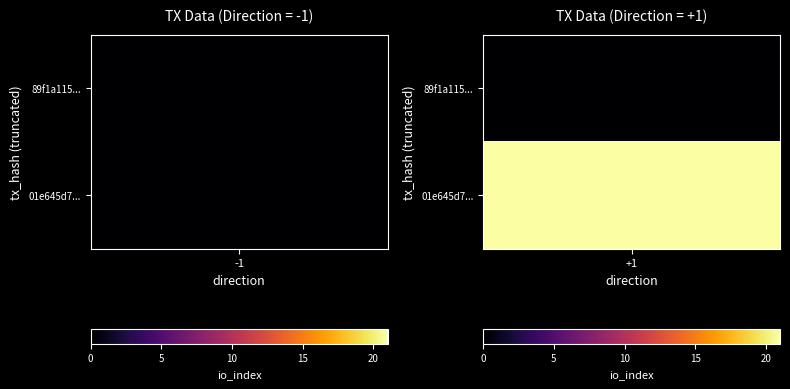

How many series are shown in this chart?

2